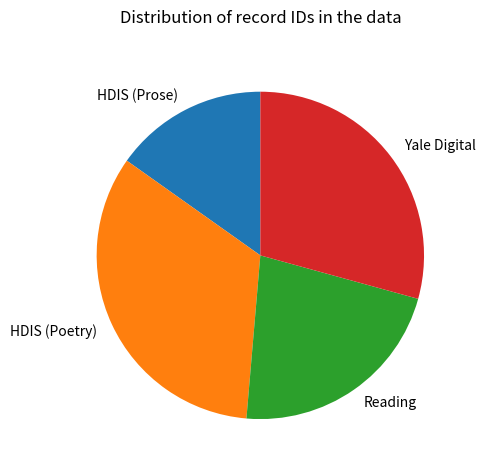

Which has a higher value, HDIS (Prose) or Yale Digital?

Yale Digital